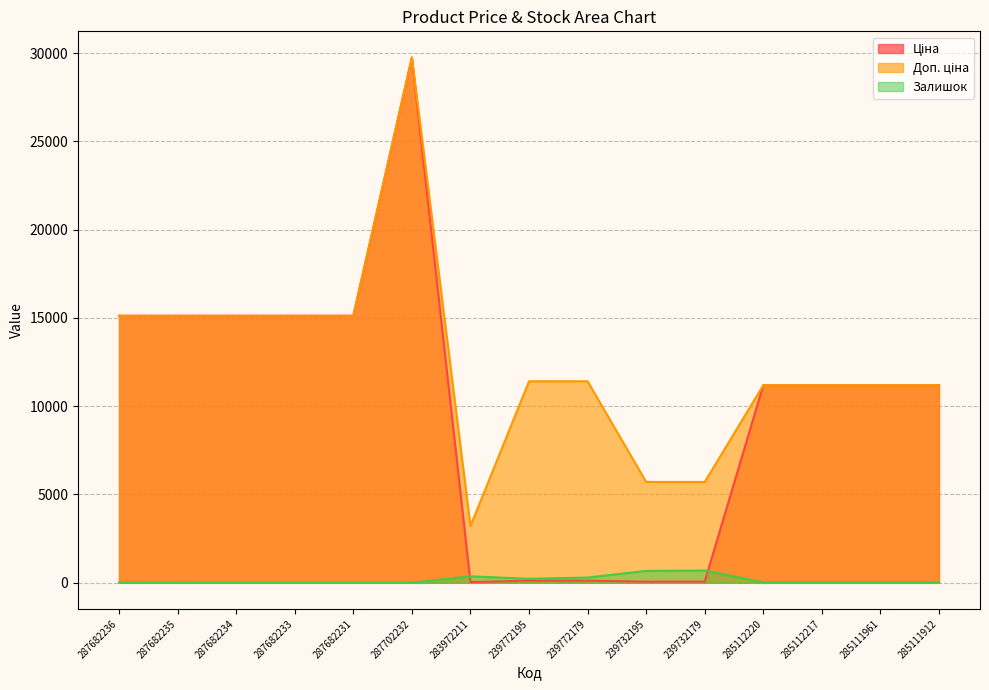

True or false: Ціна has a value of 32.0 at 283972211.

True